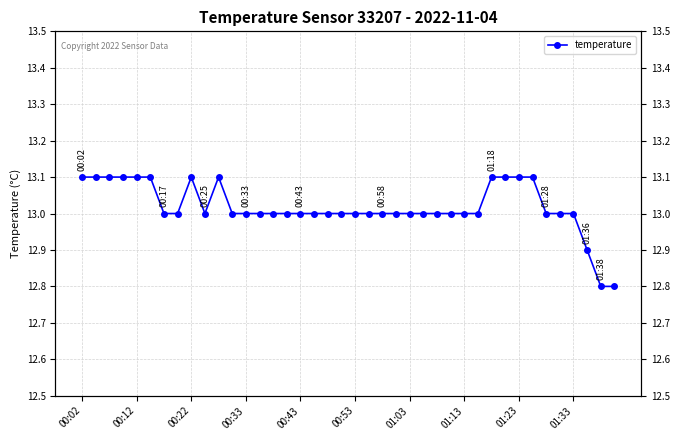

What is the difference between the values at 28 and 10?

0.1